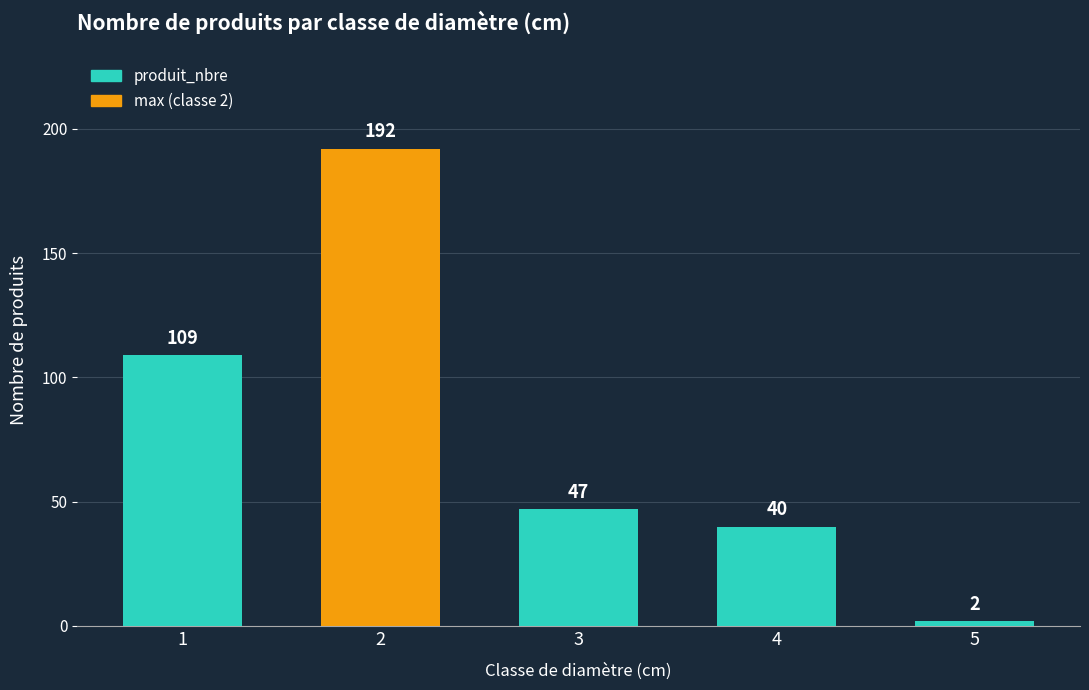

What is the smallest value displayed?

2